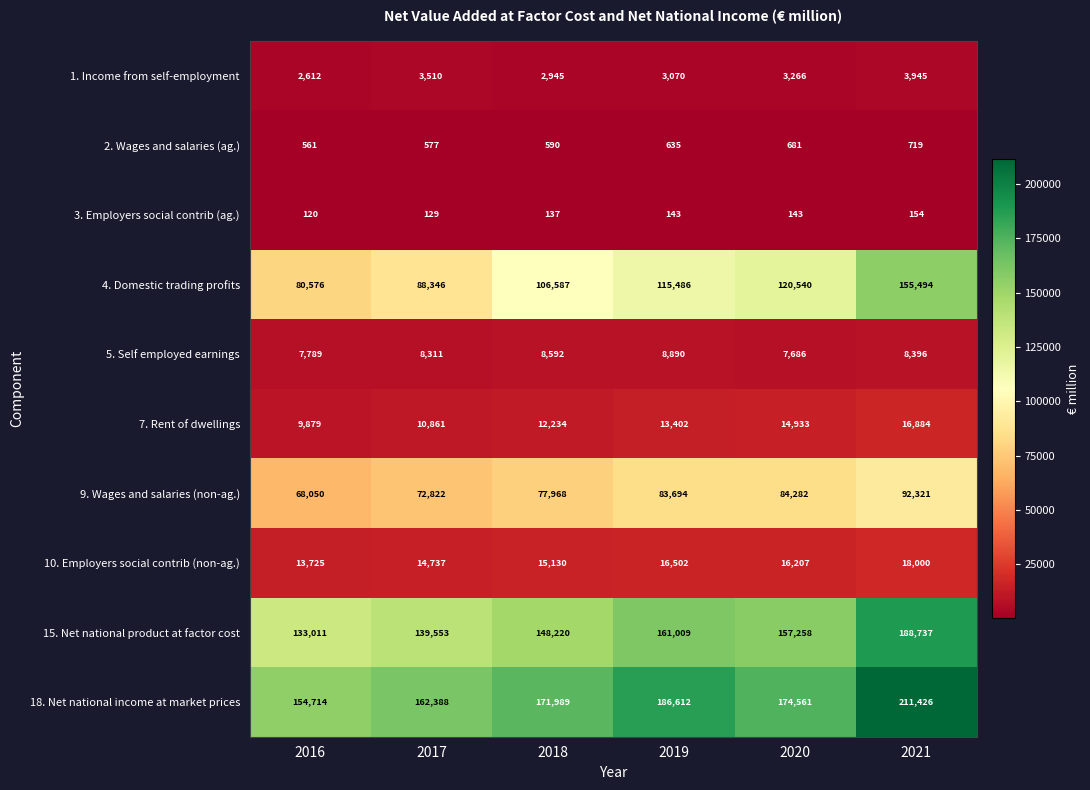

What is the highest value of the 2. Wages and salaries (ag.) series?

719